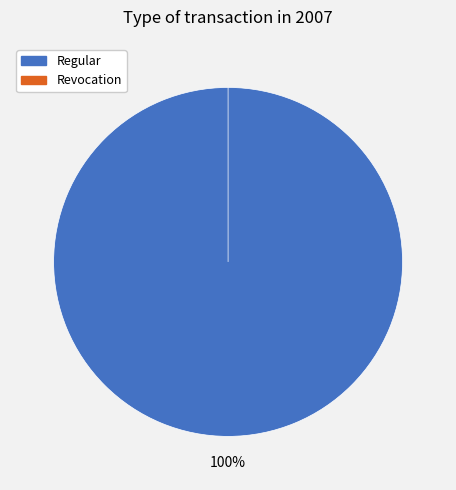

Is there any slice that represents more than half of the pie?

Yes